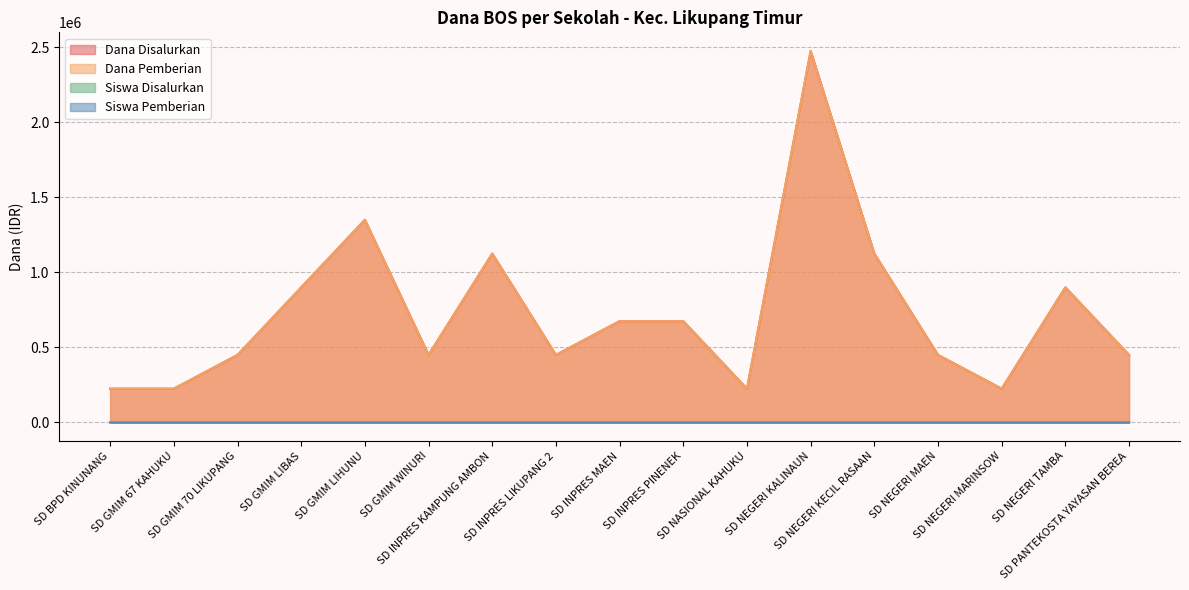

Where is the first local maximum for Dana Pemberian?

SD GMIM LIHUNU